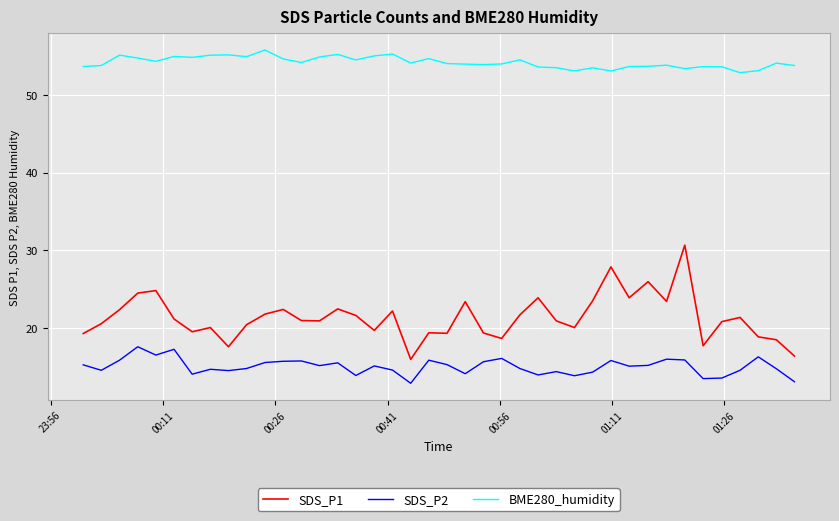

Which series has the largest range (max minus min)?

SDS_P1